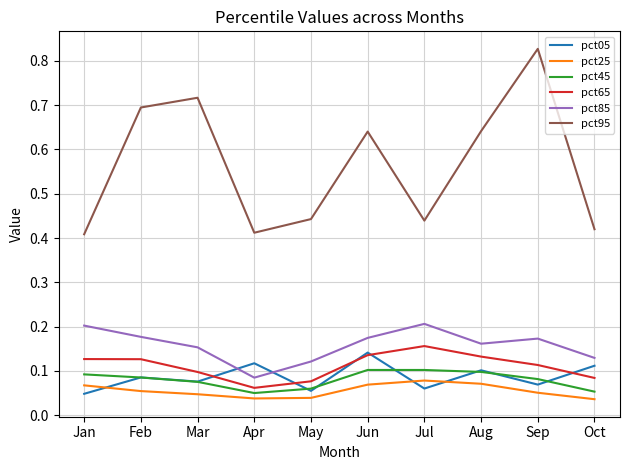

True or false: pct85 and pct25 cross at least once.

False